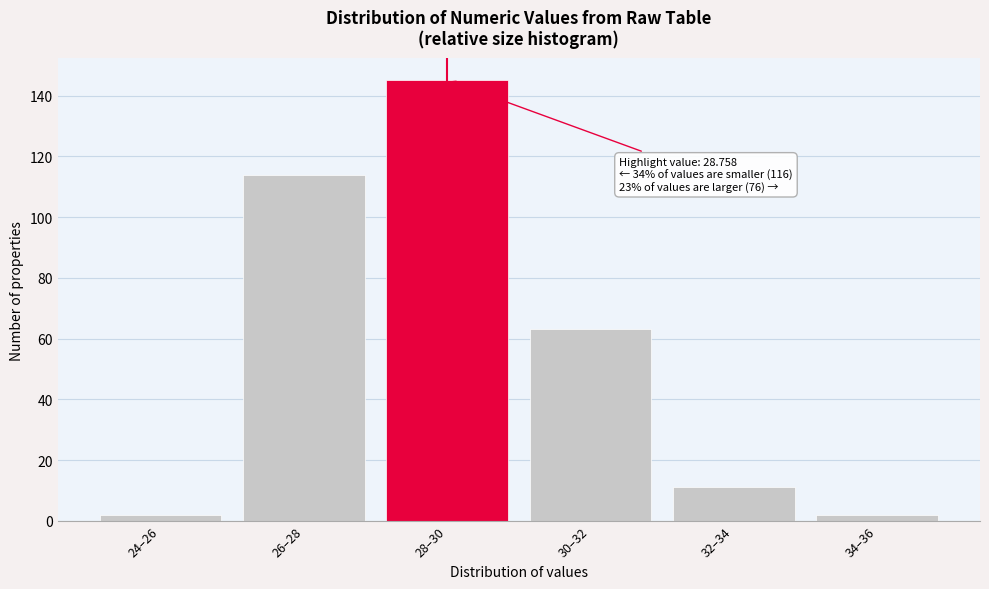

Reading right to left, extract all data points from this chart.

34–36=2	32–34=11	30–32=63	28–30=145	26–28=114	24–26=2